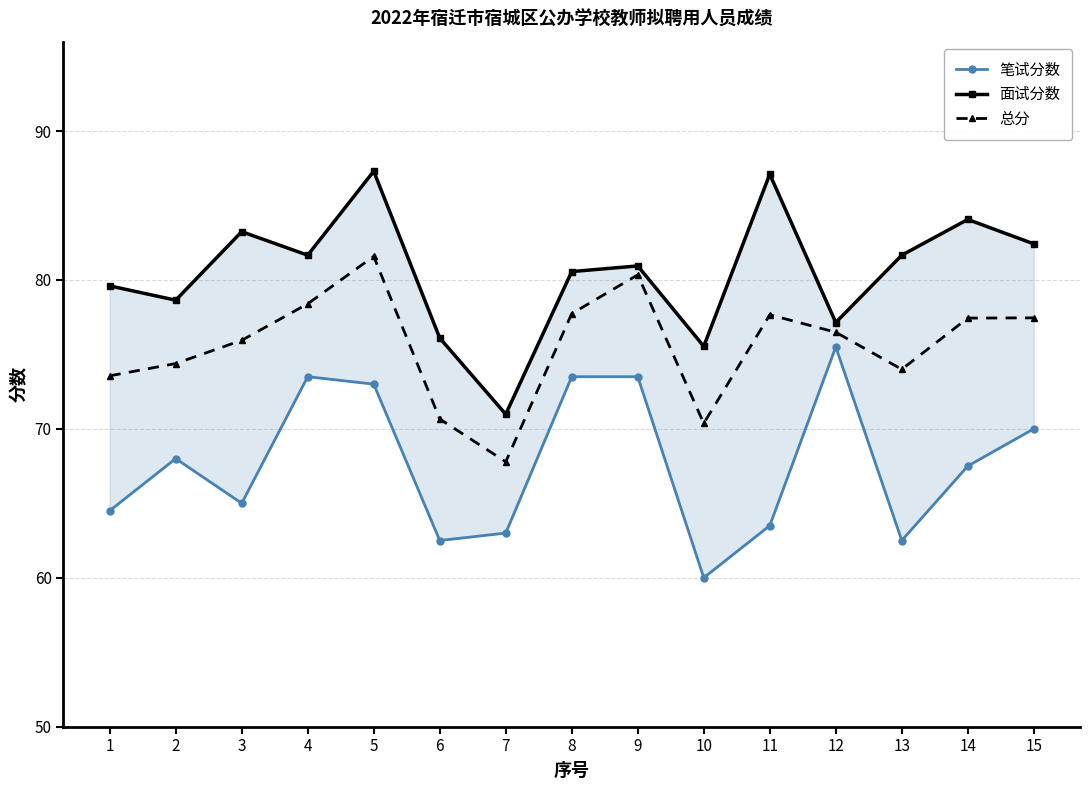

Rank the series at 13 from lowest to highest value.

笔试分数, 总分, 面试分数